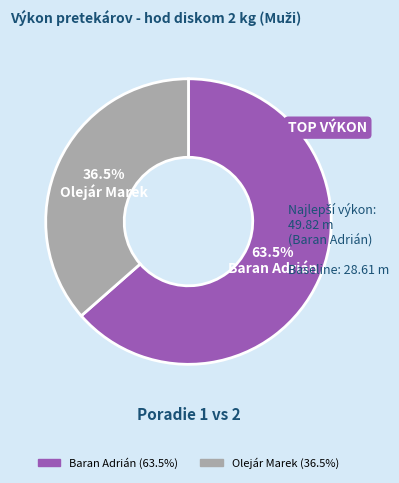

To the nearest percent, what is the difference between the Olejár Marek and Baran Adrián slice percentages?

27%